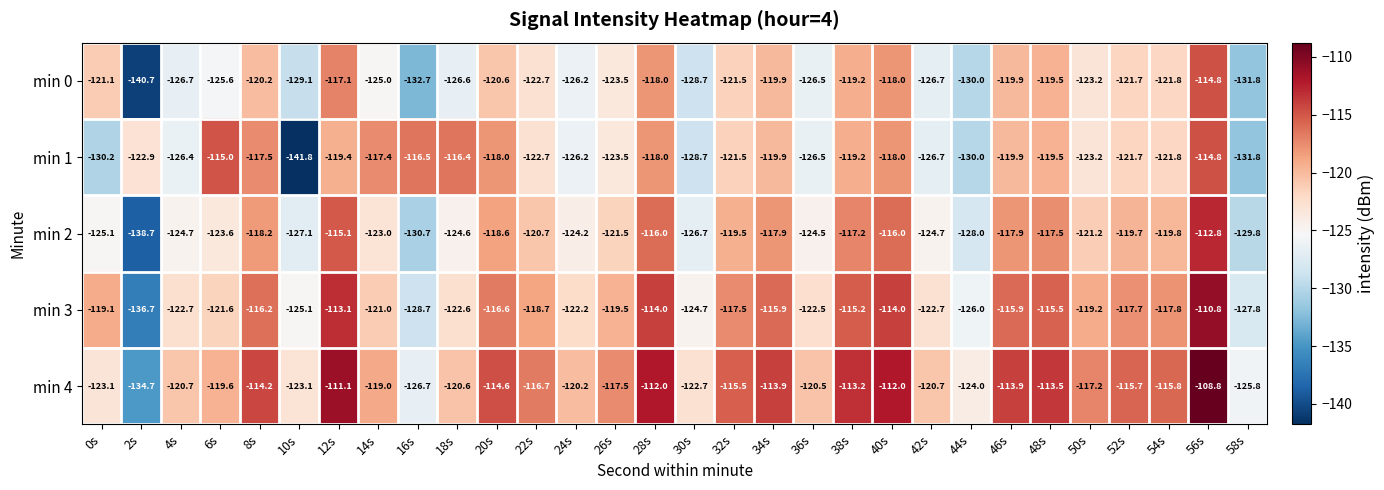

Which category has the lowest value in the min 3 series?

2s